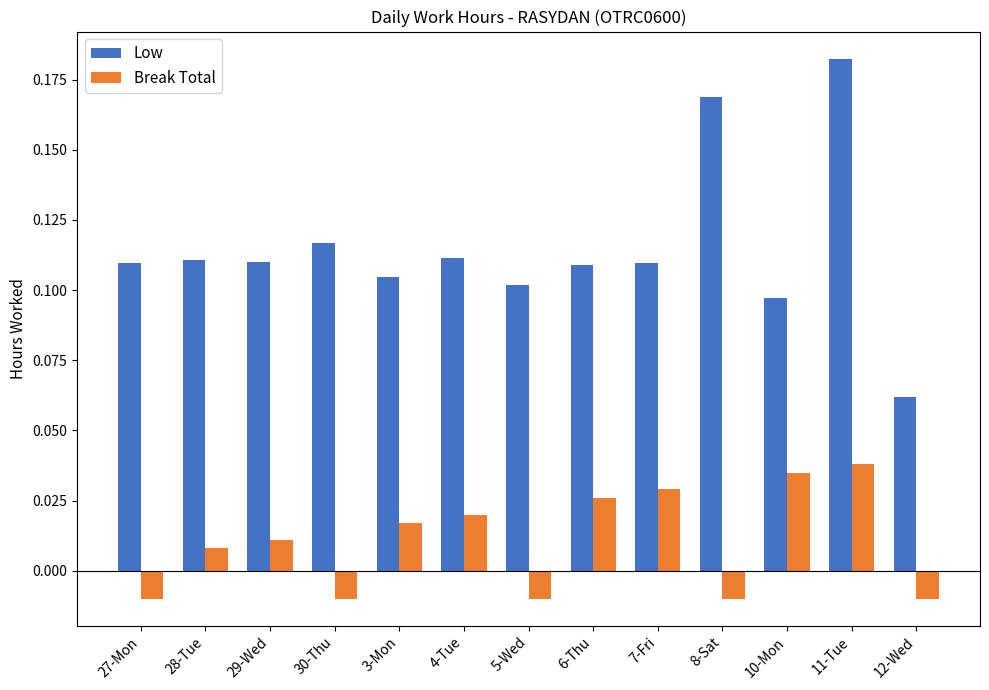

At which label does Low reach its minimum?

12-Wed